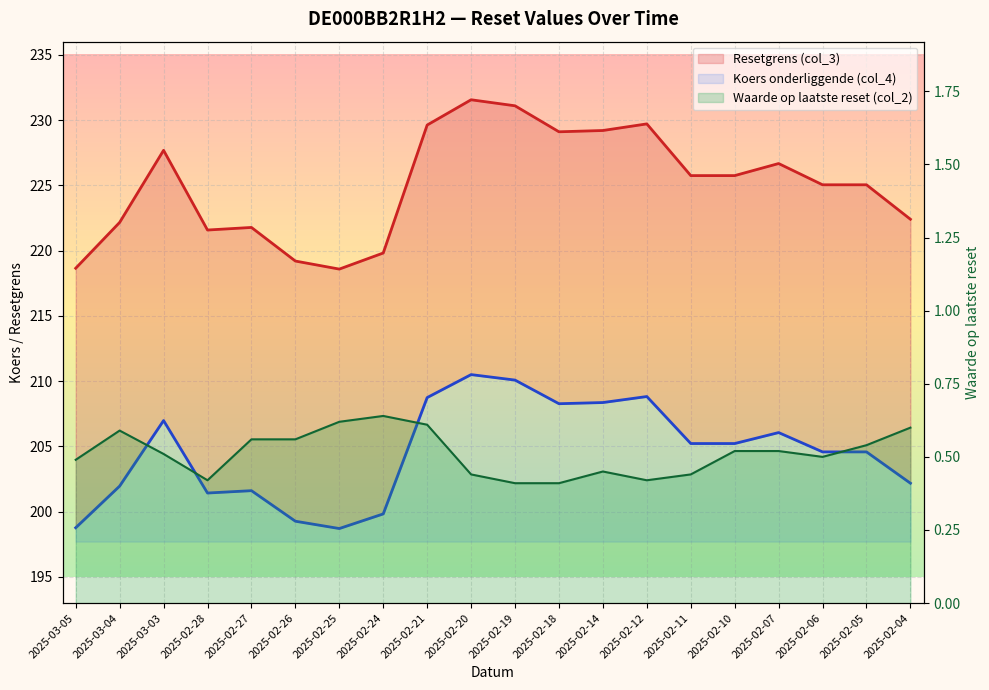

At which category is the sum across all series the highest?

2025-02-20